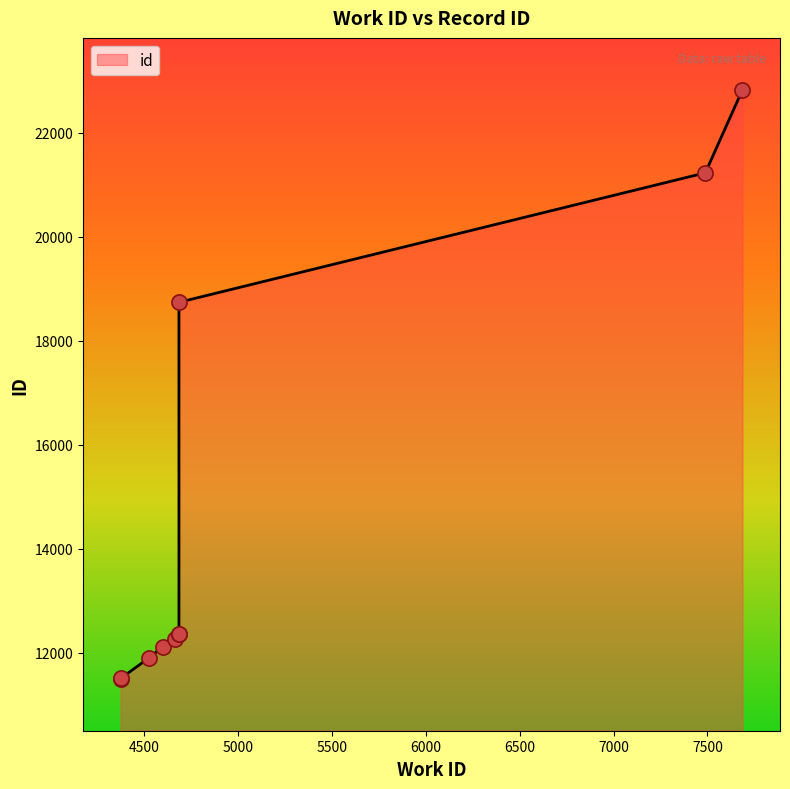

Between 7489 and 4374, which is larger?

7489